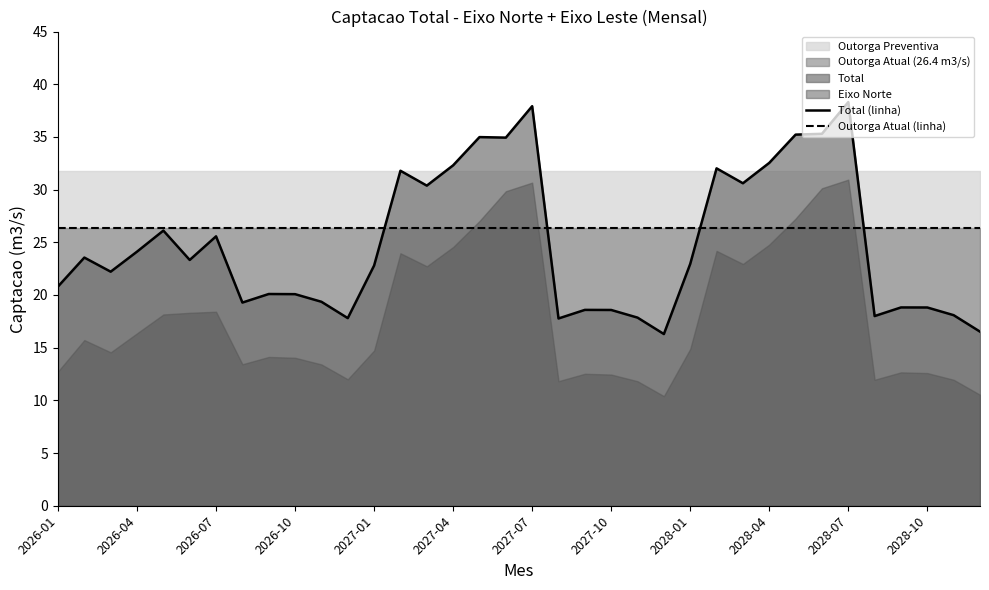

True or false: Outorga Atual (linha) has a value of 13.1 at 2027-07.

False